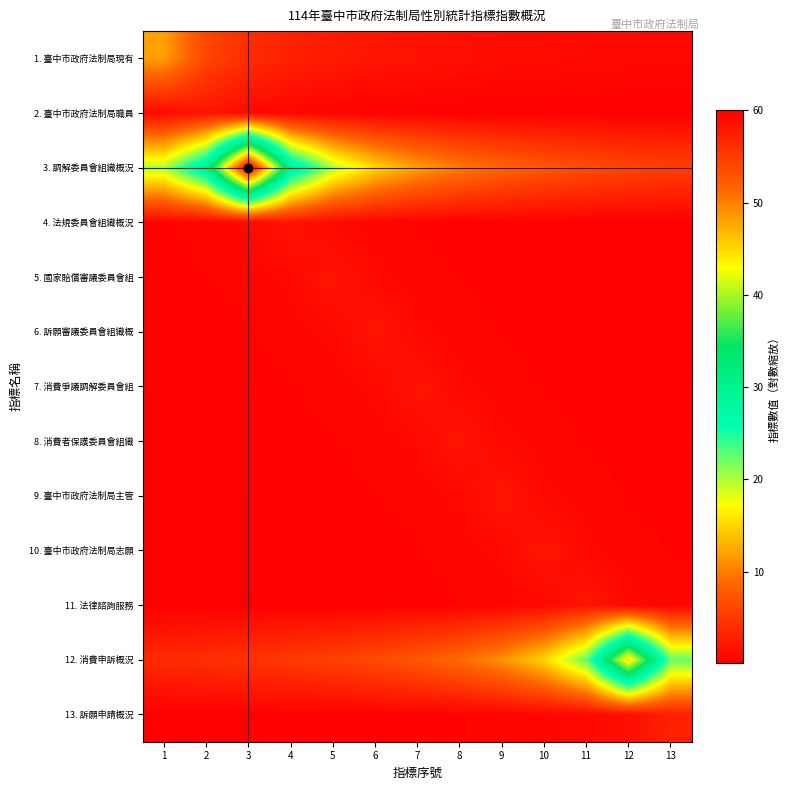

At how many categories does at least one series exceed 3?

13